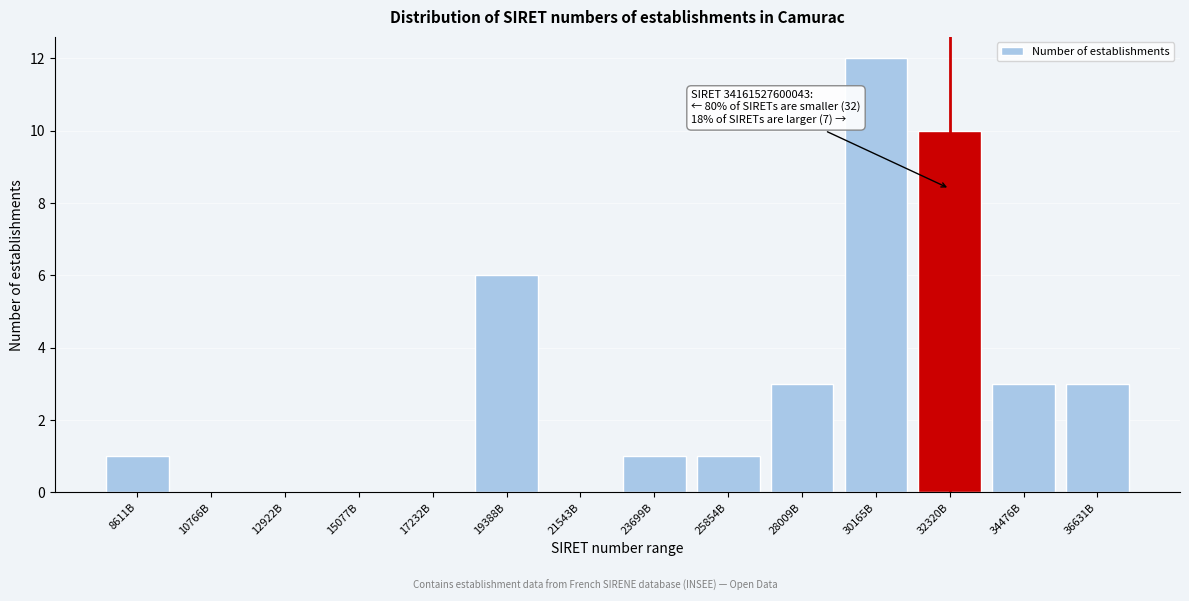

Is it true that the value at 30165B is 4?

False